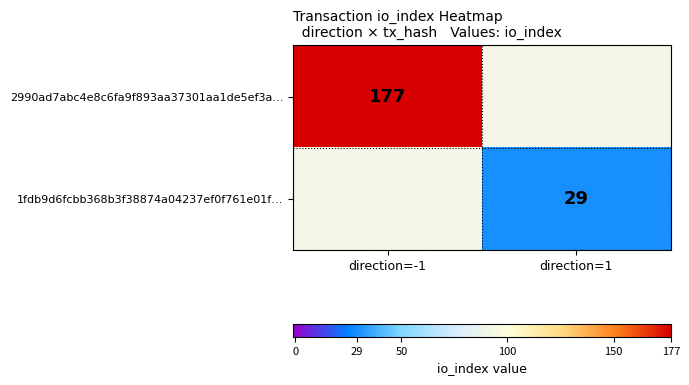

The value of 1fdb9d6fcbb368b3f38874a04237ef0f761e01f… at direction=1 is 29. True or false?

True